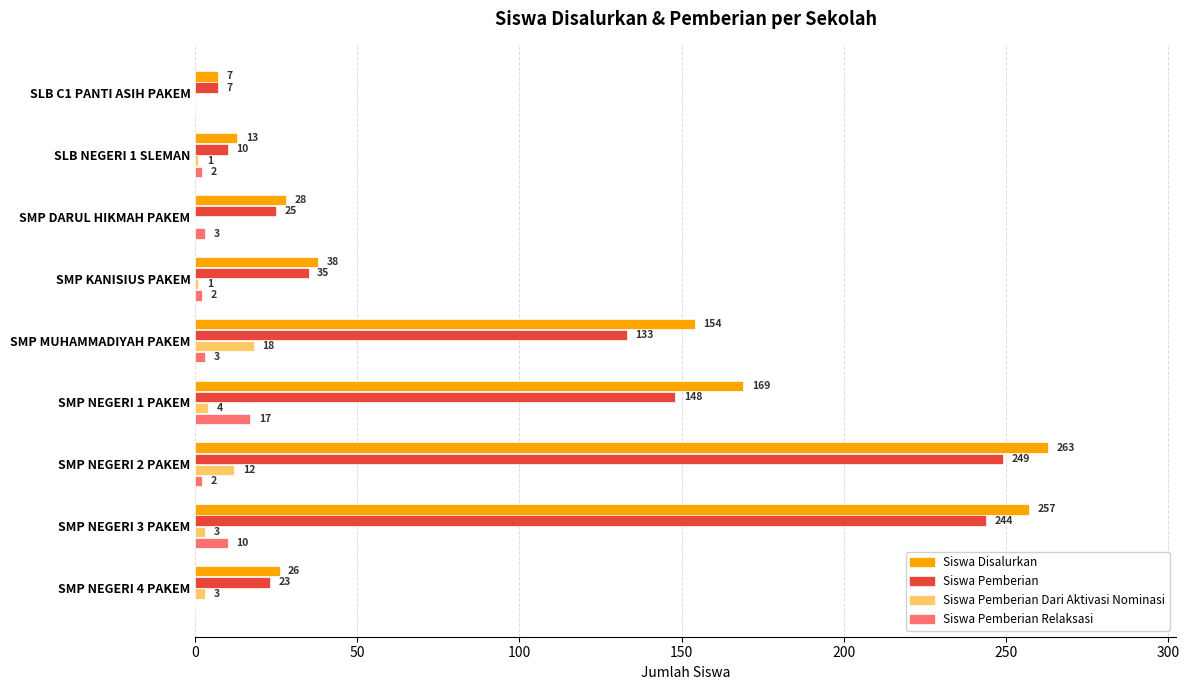

Read the Siswa Disalurkan value at SMP NEGERI 2 PAKEM.

263